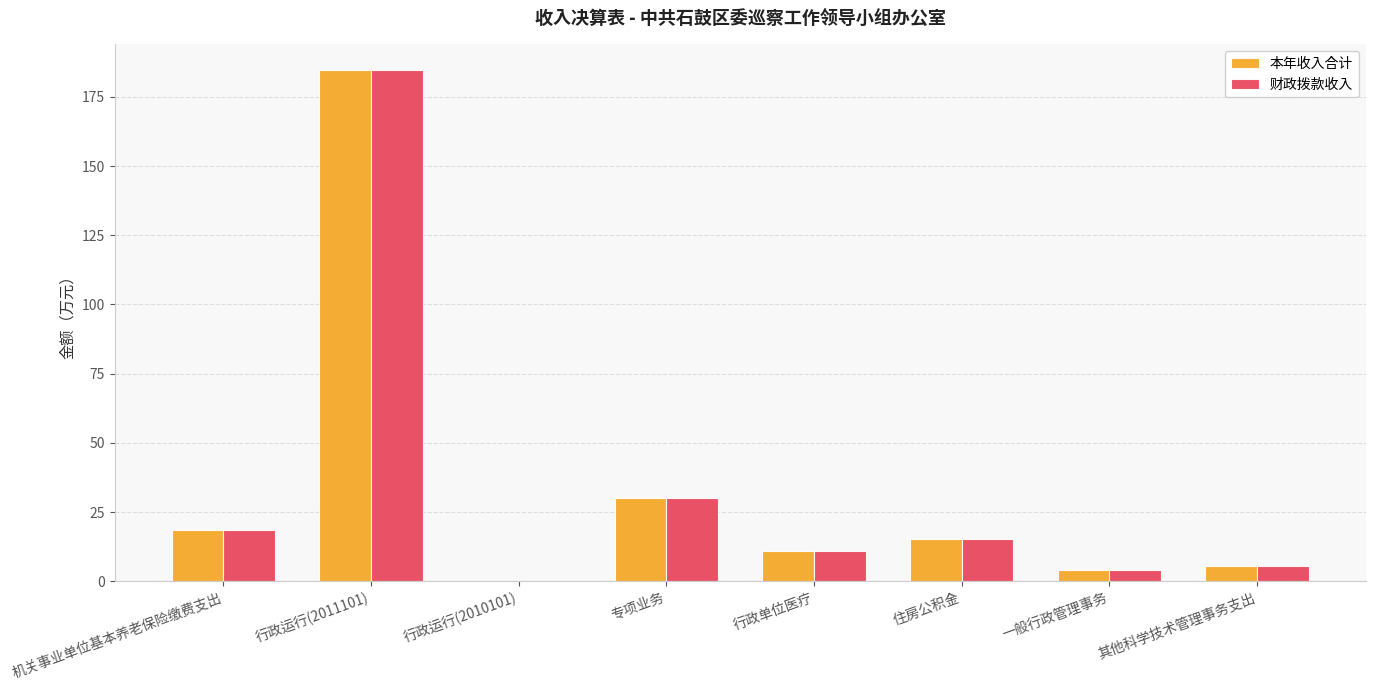

Which label corresponds to the largest value in the chart?

行政运行(2011101)